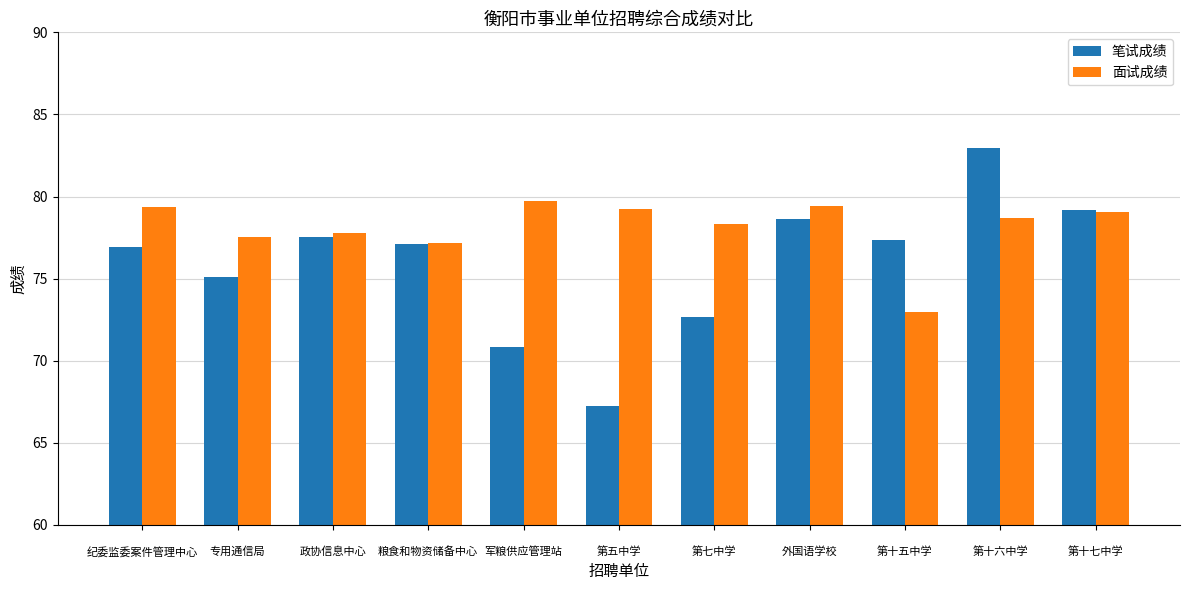

True or false: 面试成绩 has a value of 77.2 at 
粮食和物资储备中心.

True